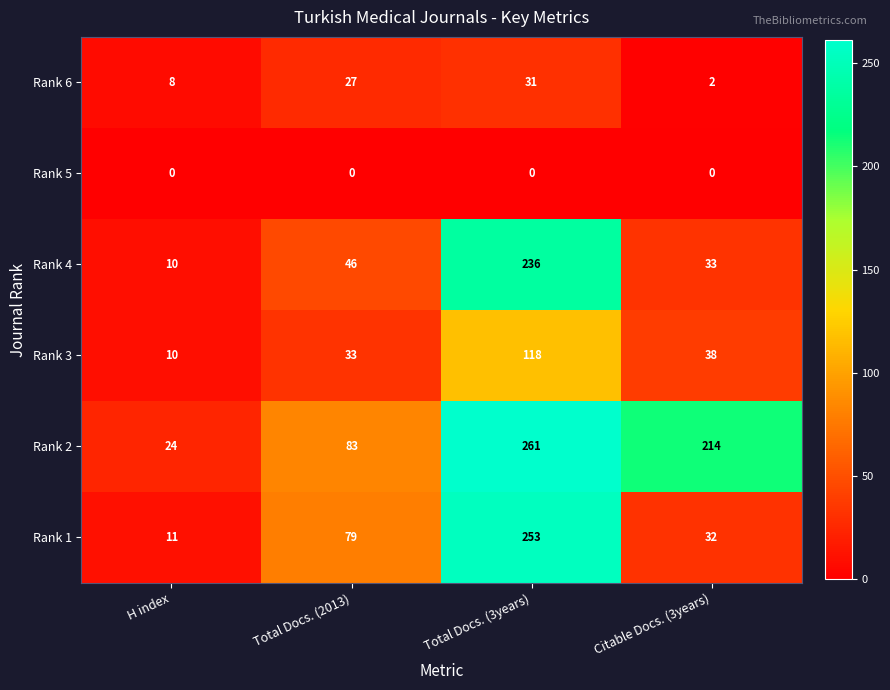

What is the difference between the maximum and second lowest values in the Rank 4 series?

203